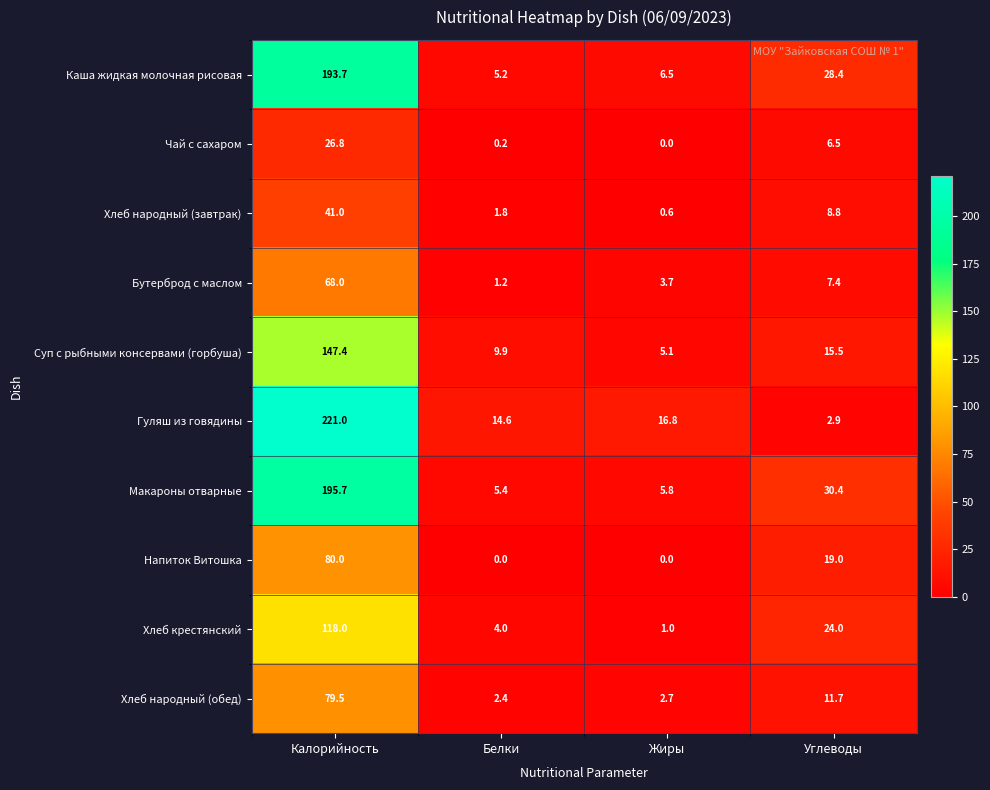

At which label is Суп с рыбными консервами (горбуша) closest to 76?

Углеводы